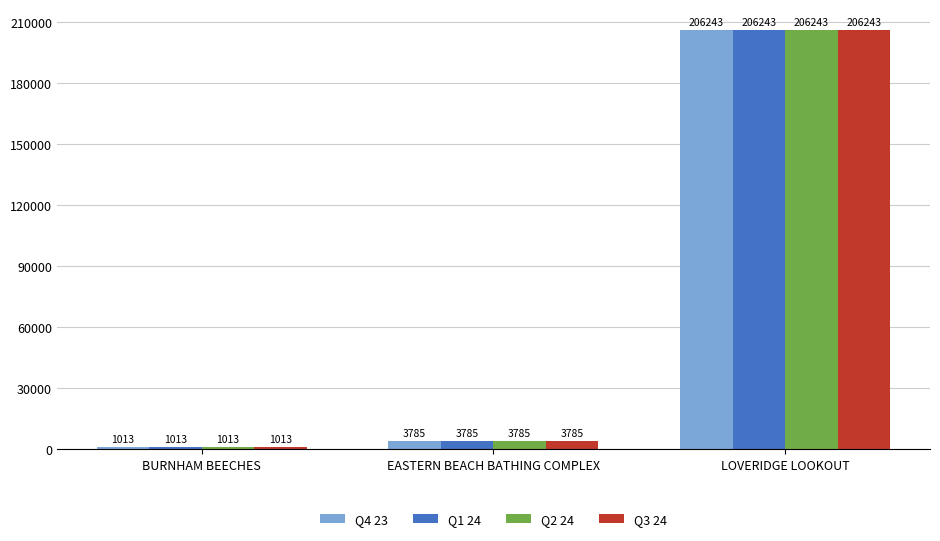

How many bars are there in each group?

4